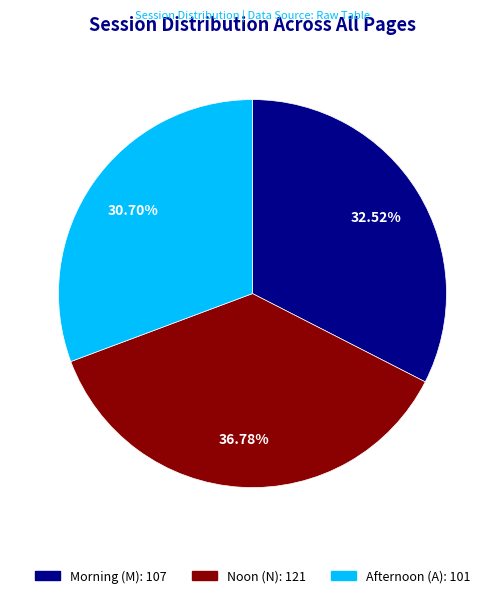

To the nearest percent, what is the difference between the largest and smallest slice percentages?

6%